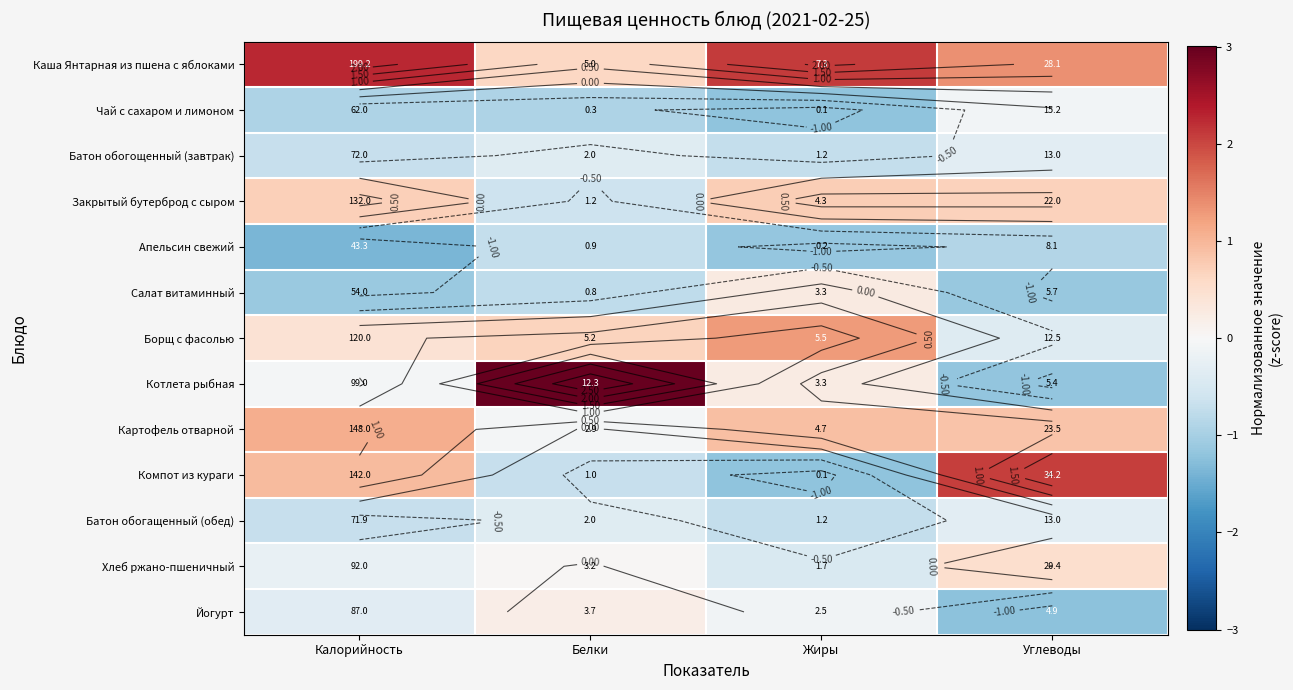

Is the value of Чай с сахаром и лимоном at Белки greater than the value of Каша Янтарная из пшена с яблоками at Белки?

No